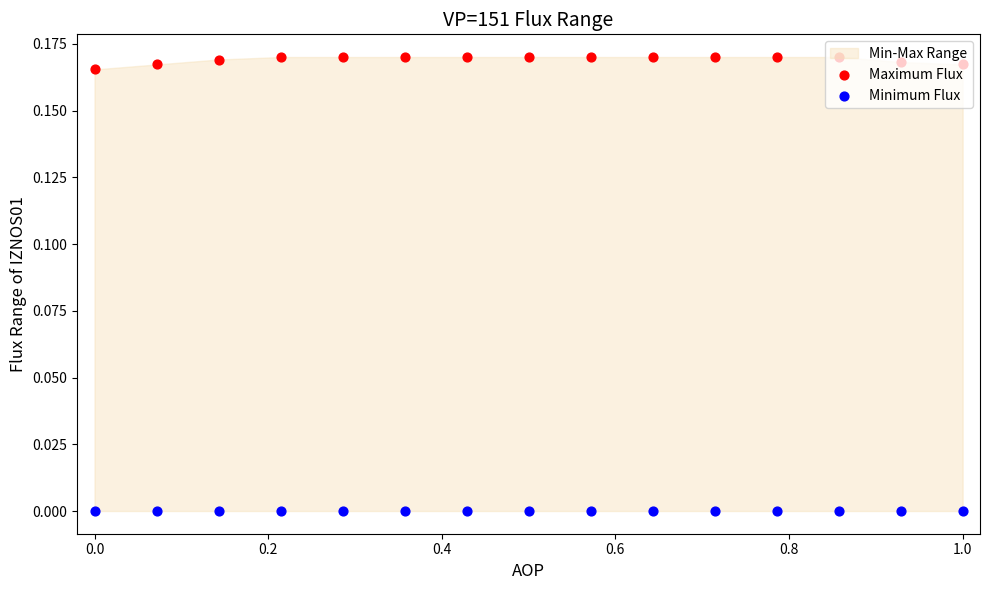

Which series contains the lowest Y value?

Minimum Flux